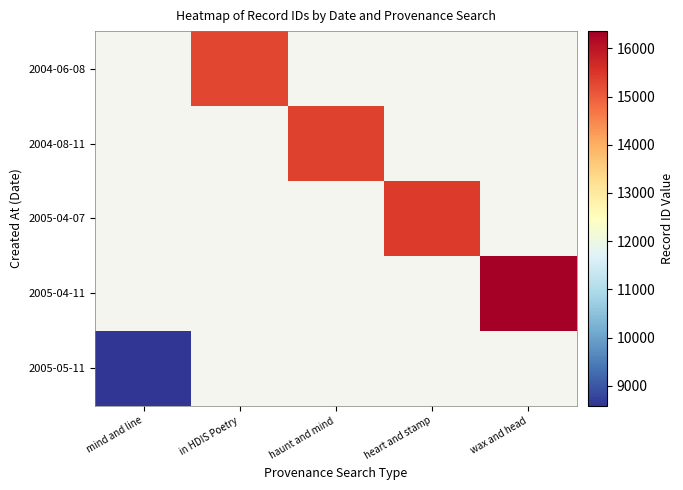

How many positive values does the 2004-06-08 series have?

1